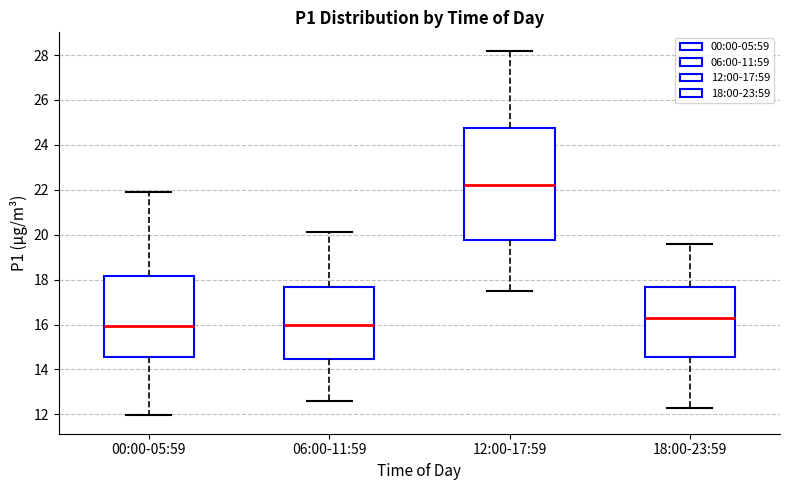

Which box is the tallest, from its lower edge to its upper edge?

12:00-17:59